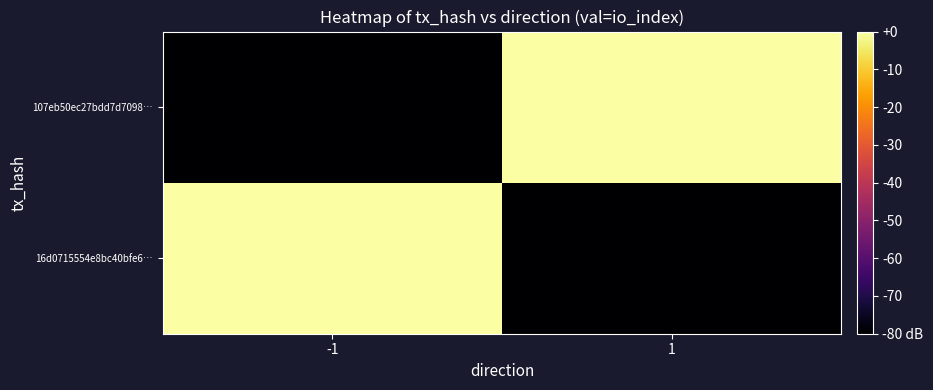

List the series in order of their overall mean, lowest first.

16d0715554e8bc40bfe6…, 107eb50ec27bdd7d7098…